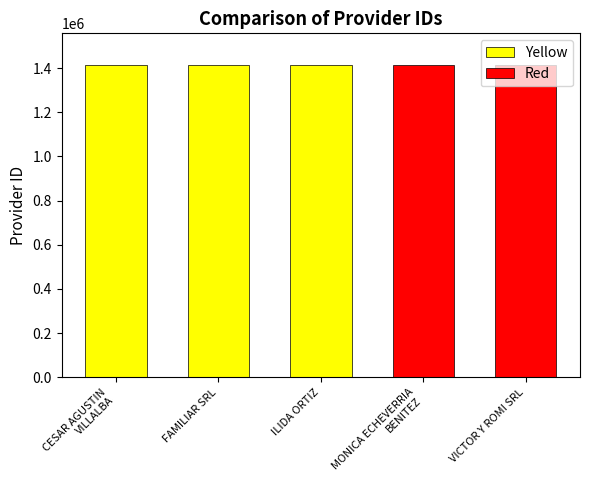

What is the difference between the maximum and second lowest values?

1